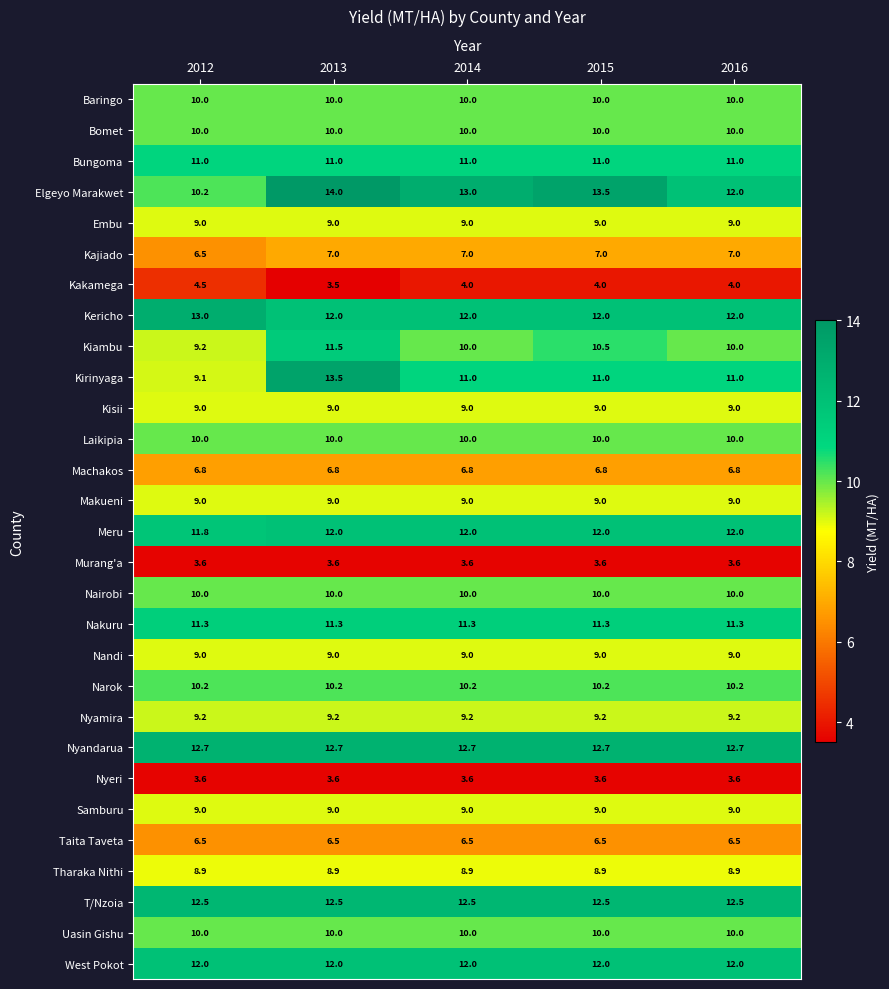

What is the sum of all Samburu values?

45.0